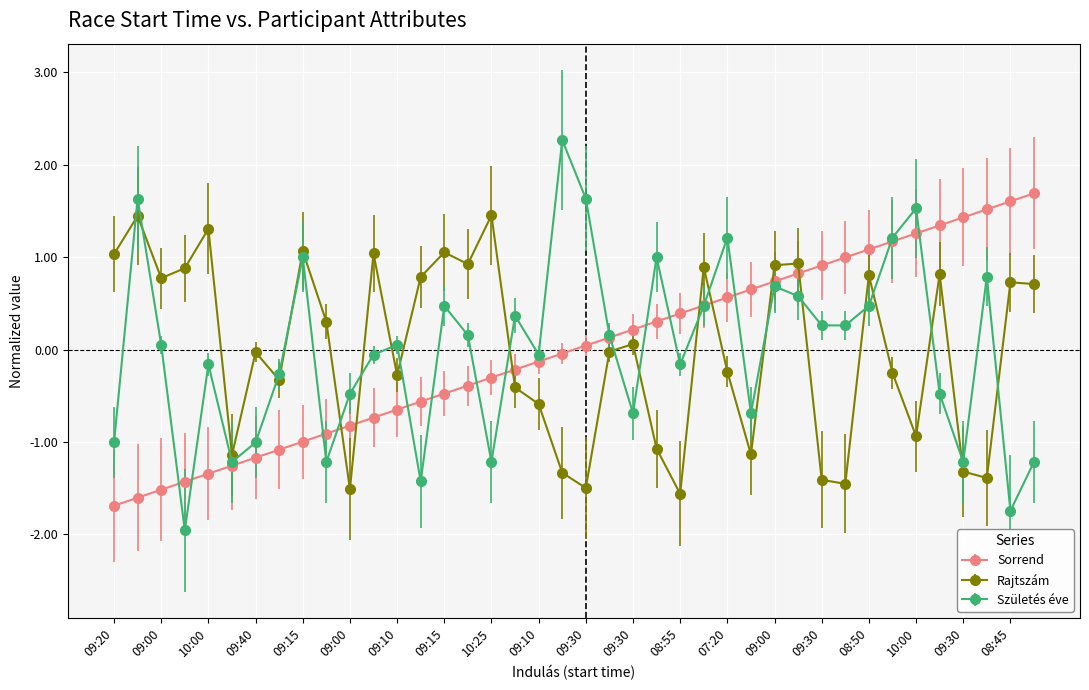

After their last crossing, which series has the higher values: Sorrend or Rajtszám?

Sorrend